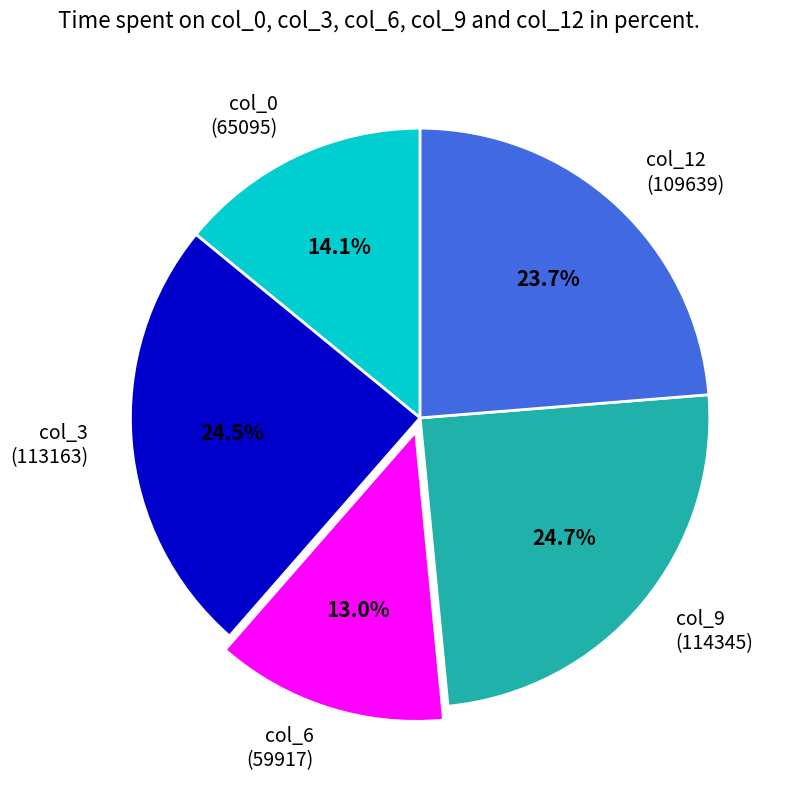

Is there a majority slice in this chart?

No